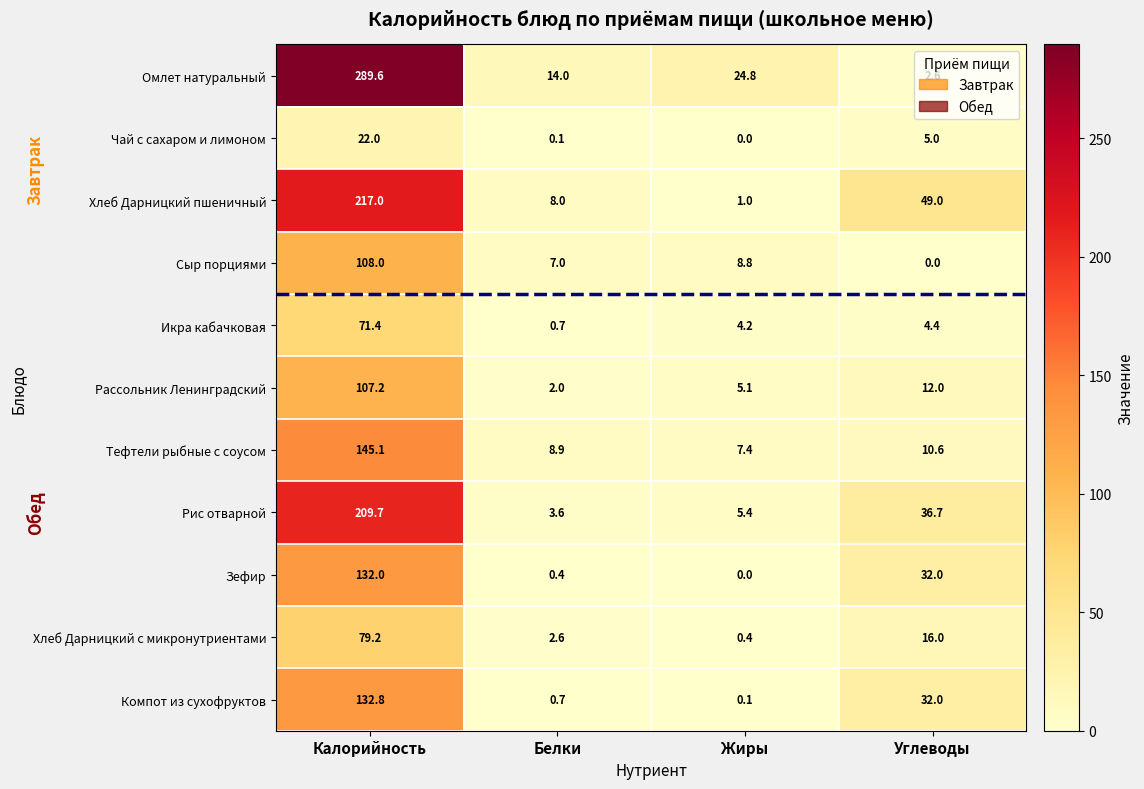

Which series has the widest spread of values?

Омлет натуральный